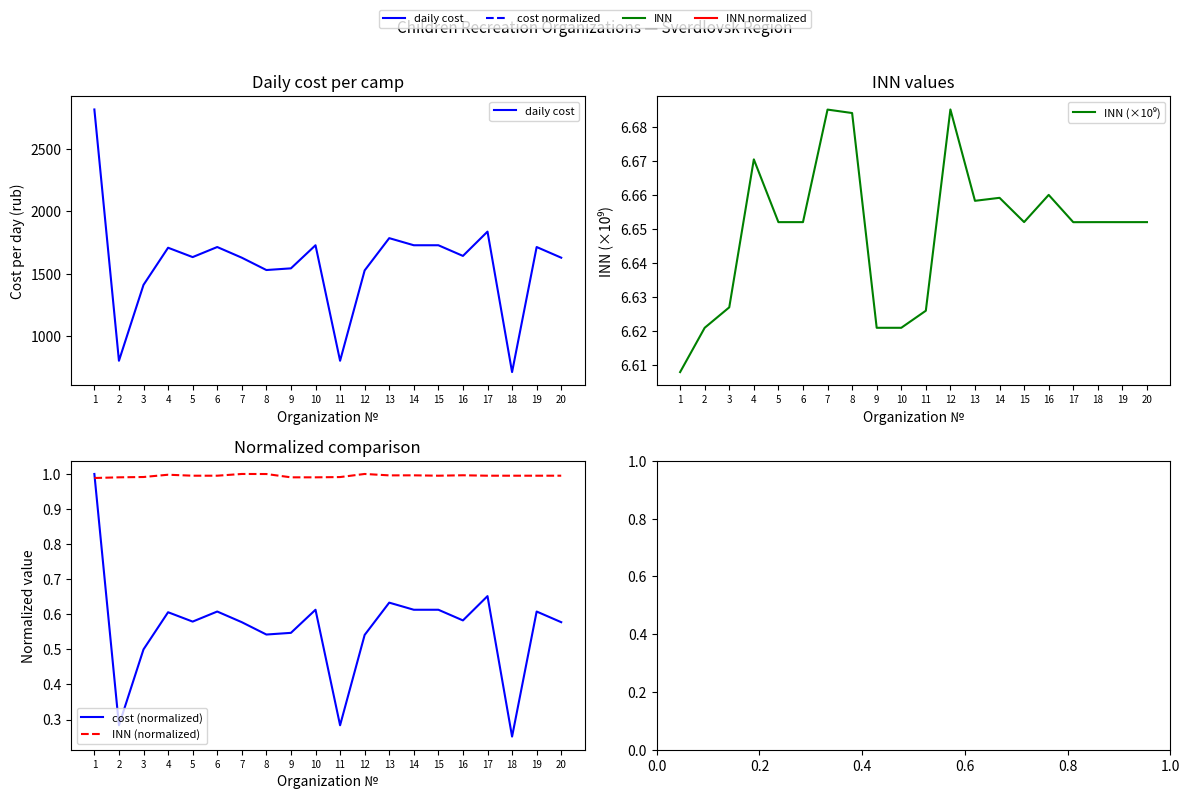

True or false: INN (×10⁹) and INN (normalized) intersect in this chart.

False